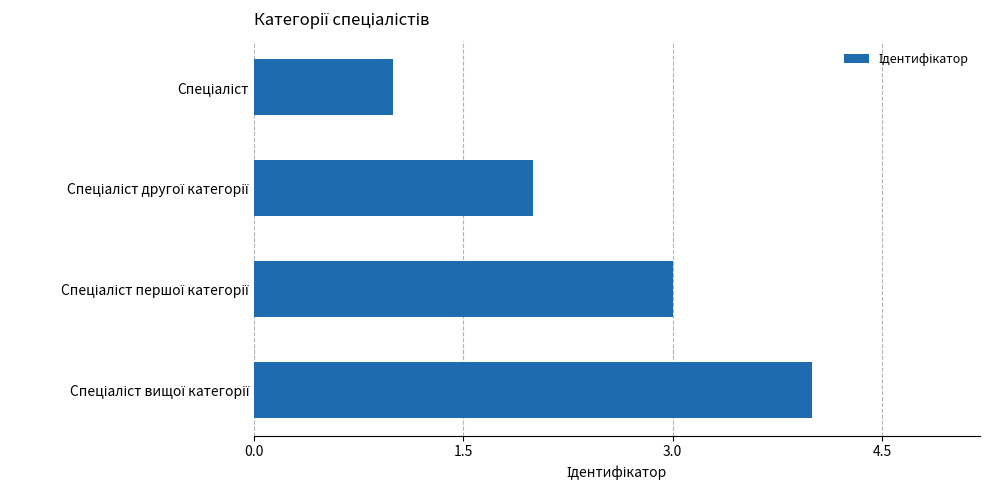

What is the difference between the maximum and minimum values?

3